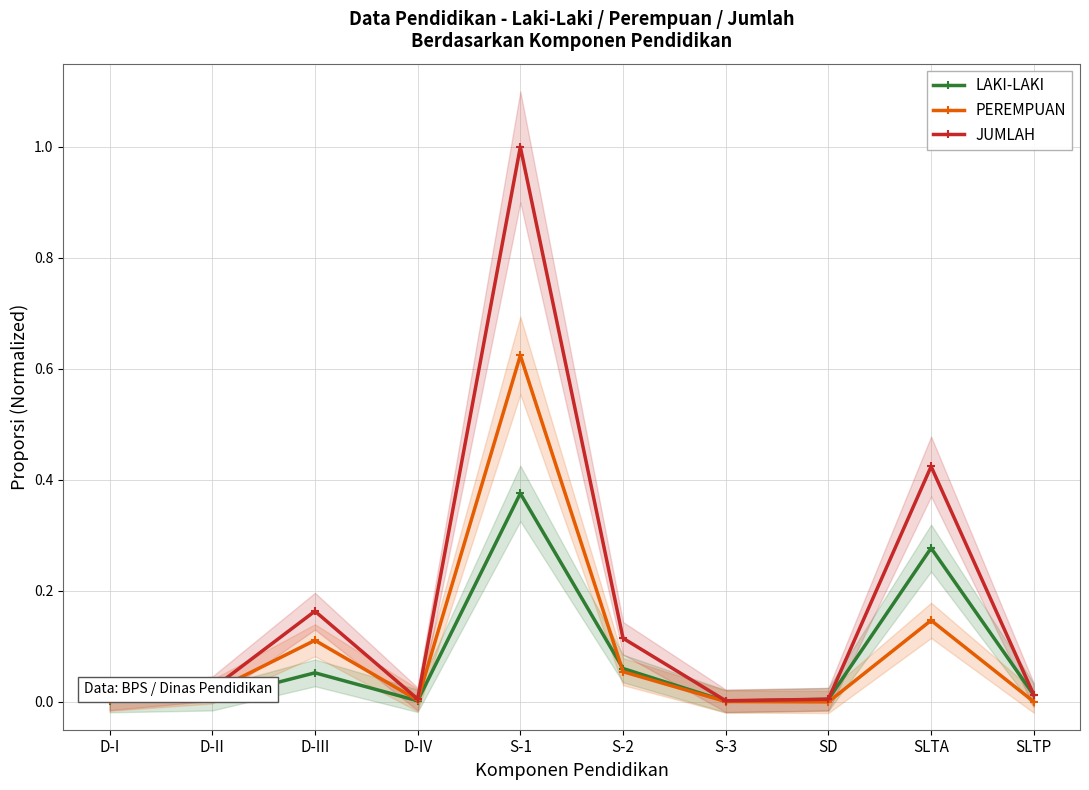

At which label is JUMLAH closest to 0?

S-3